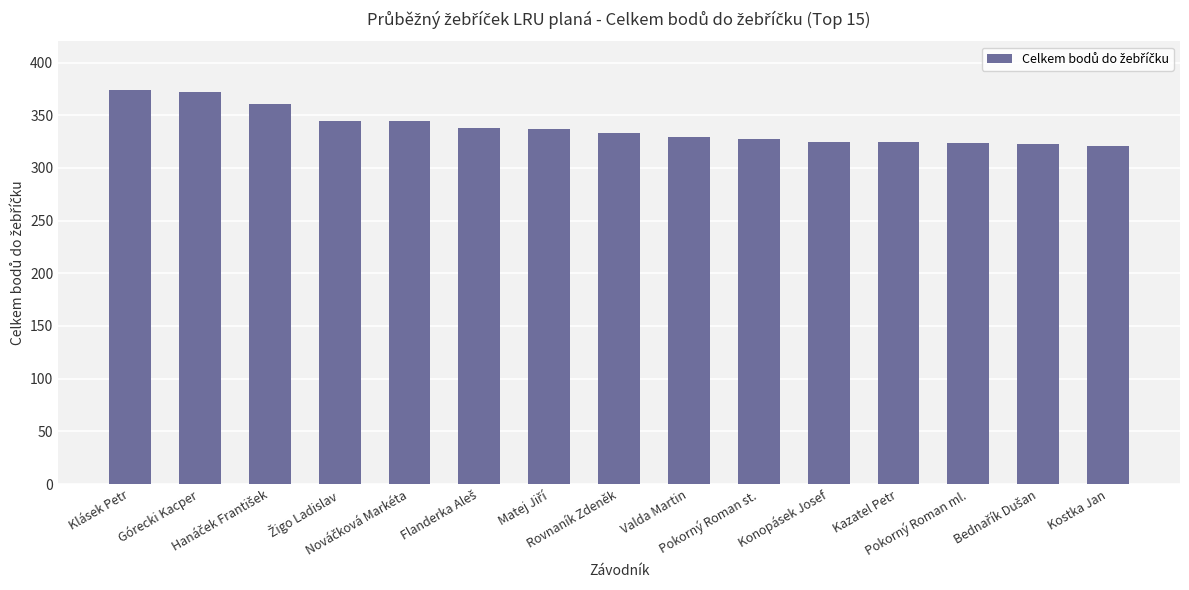

What is the maximum value shown in the chart?

374